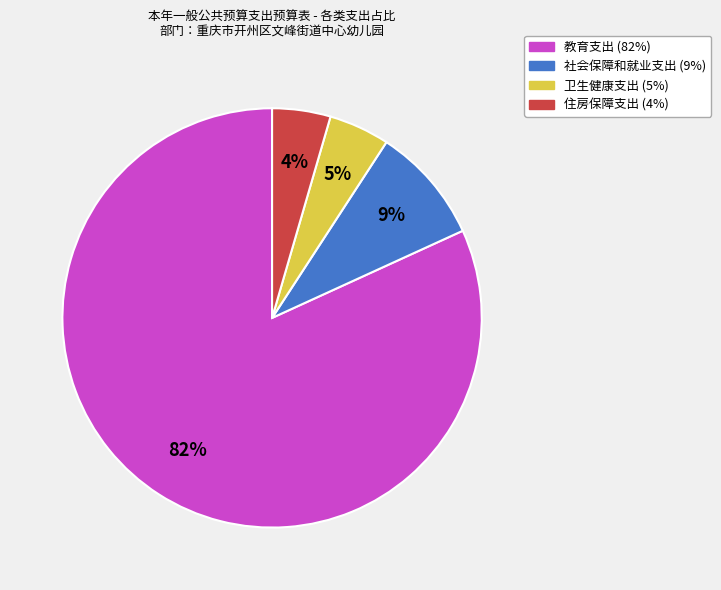

Is it true that 卫生健康支出 is 5% of the pie?

True